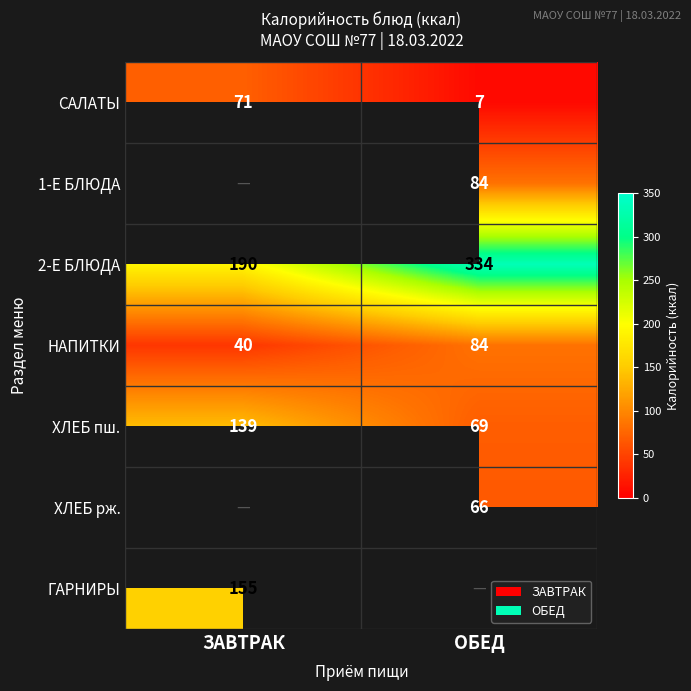

What is the sum of all САЛАТЫ values?

78